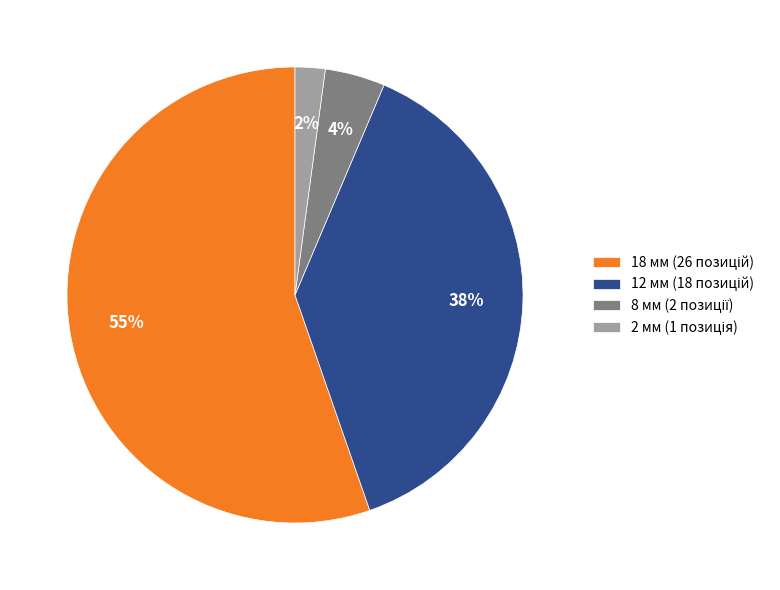

To the nearest percent, what is the average slice percentage?

25%